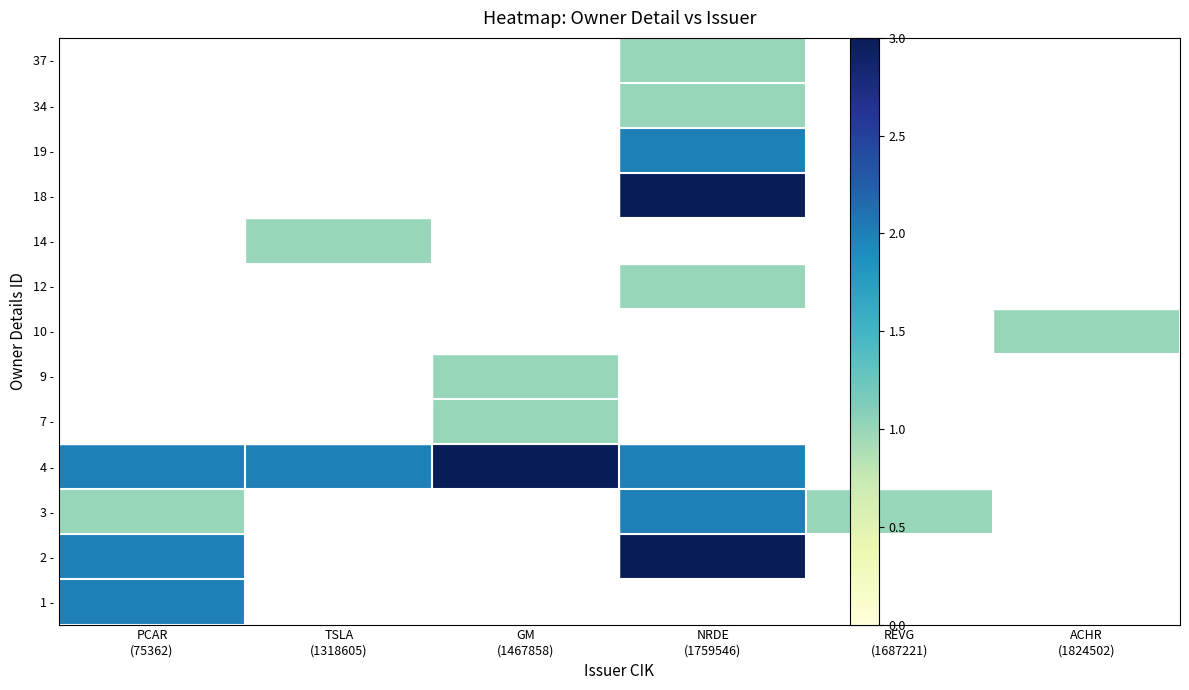

At which category is the sum across all series the highest?

NRDE
(1759546)